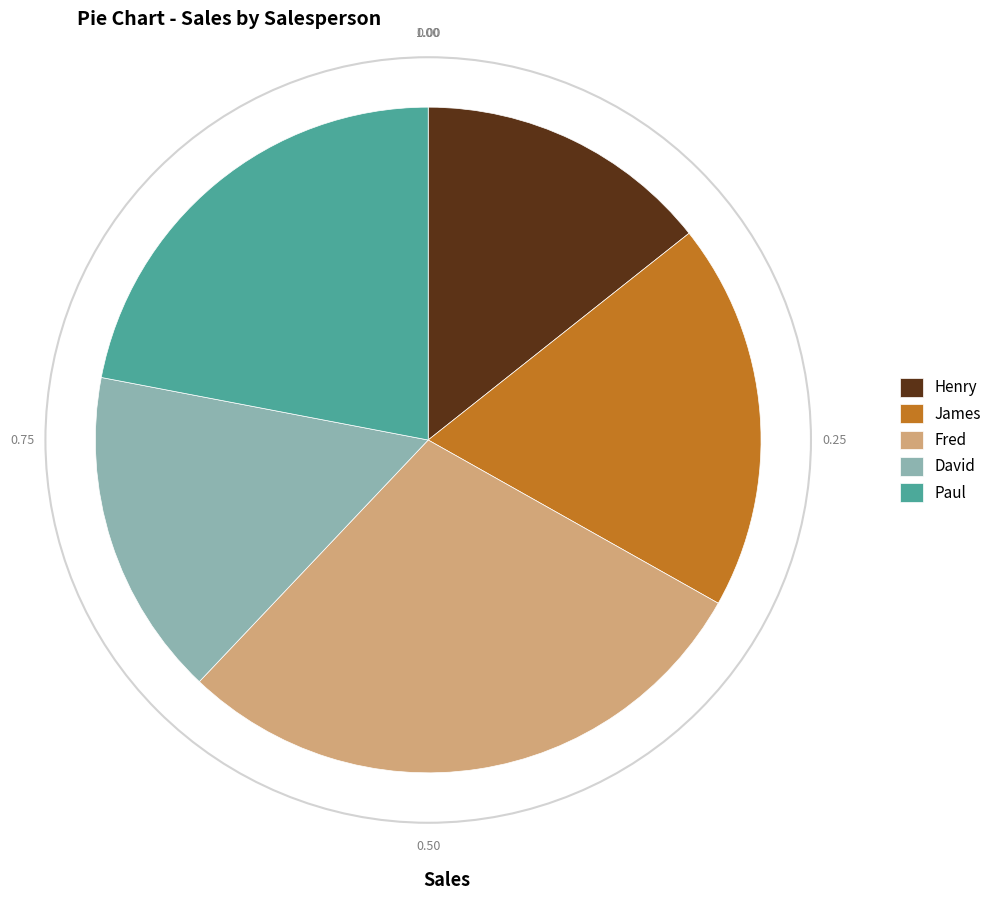

Is there a majority slice in this chart?

No